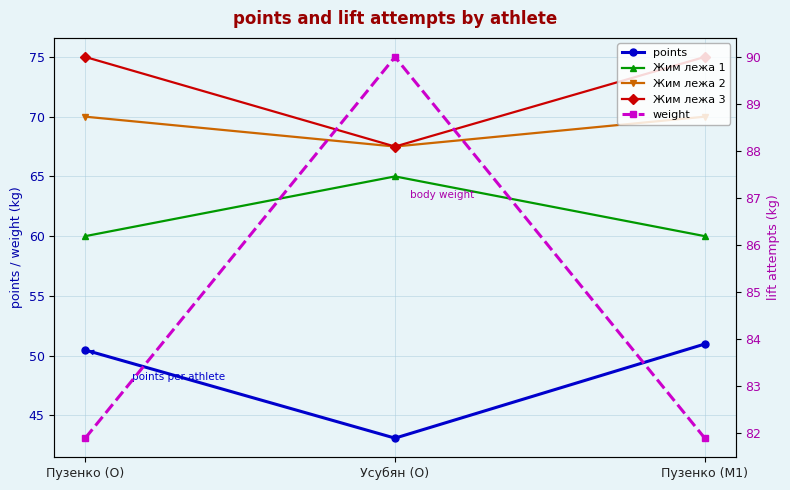

What is the minimum value shown in the chart?

43.1